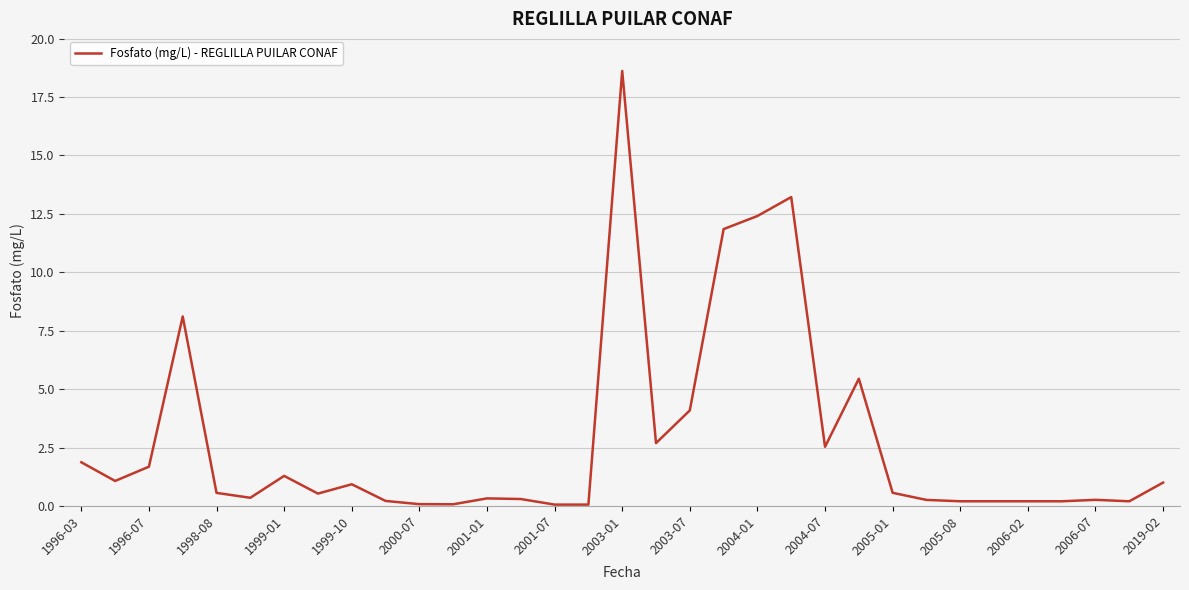

What is the maximum value shown in the chart?

18.6